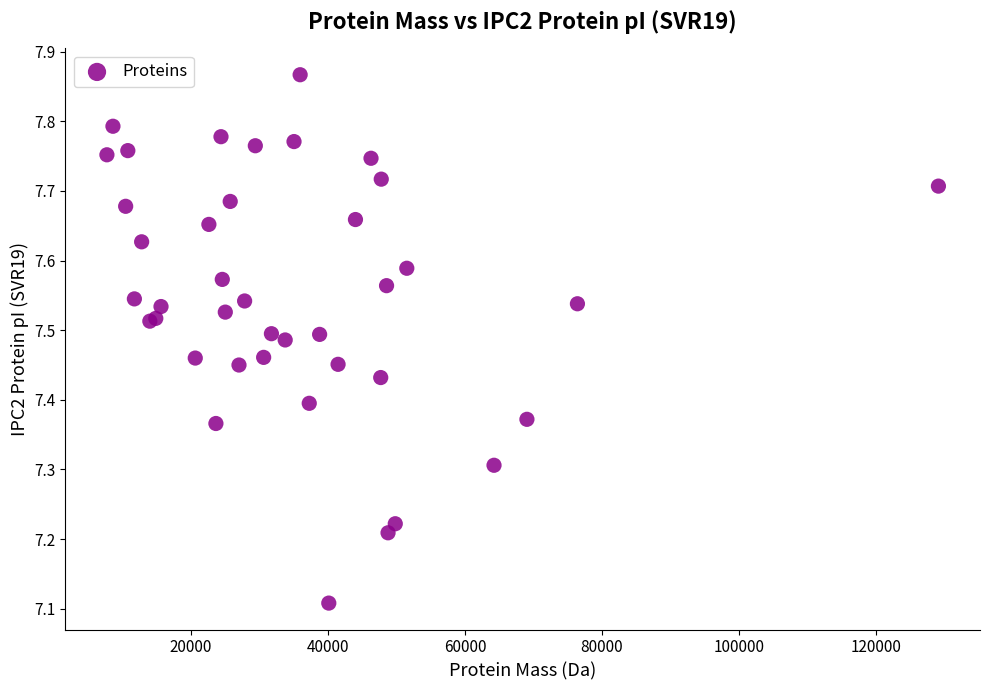

What Y value in the scatter plot is closest to 7?

7.1